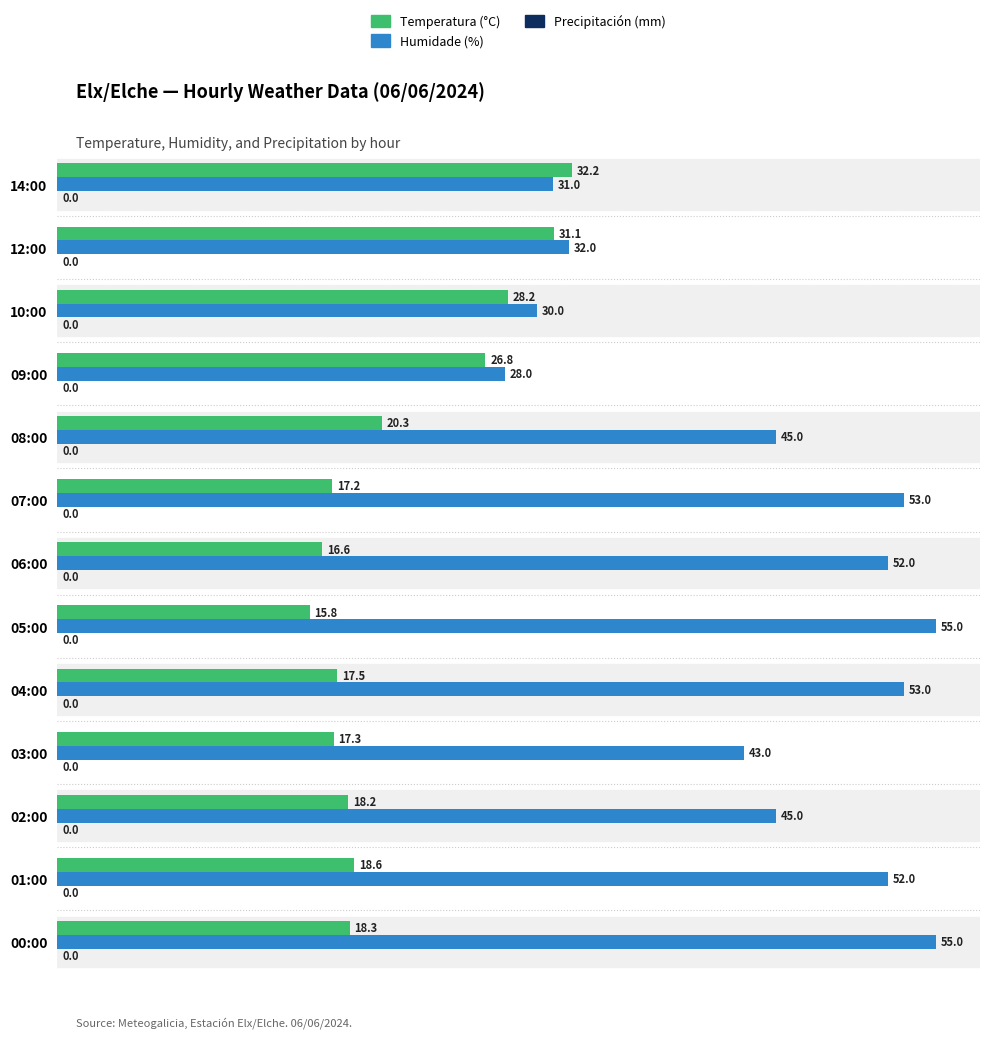

What is the approximate value of Temperatura (°C) at 12:00?

31.1